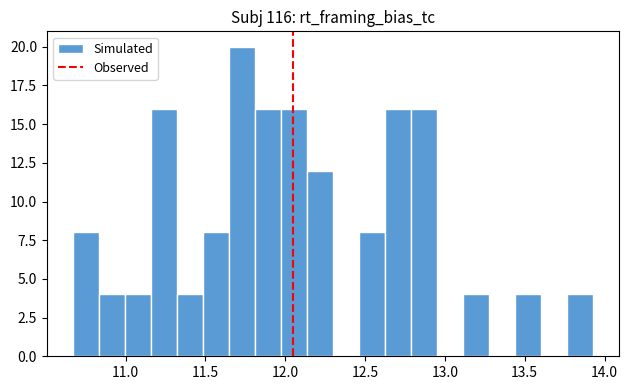

Around what value on the x-axis is the tallest bar? Give the approximate position of its centre, as read against the axis.

11.75